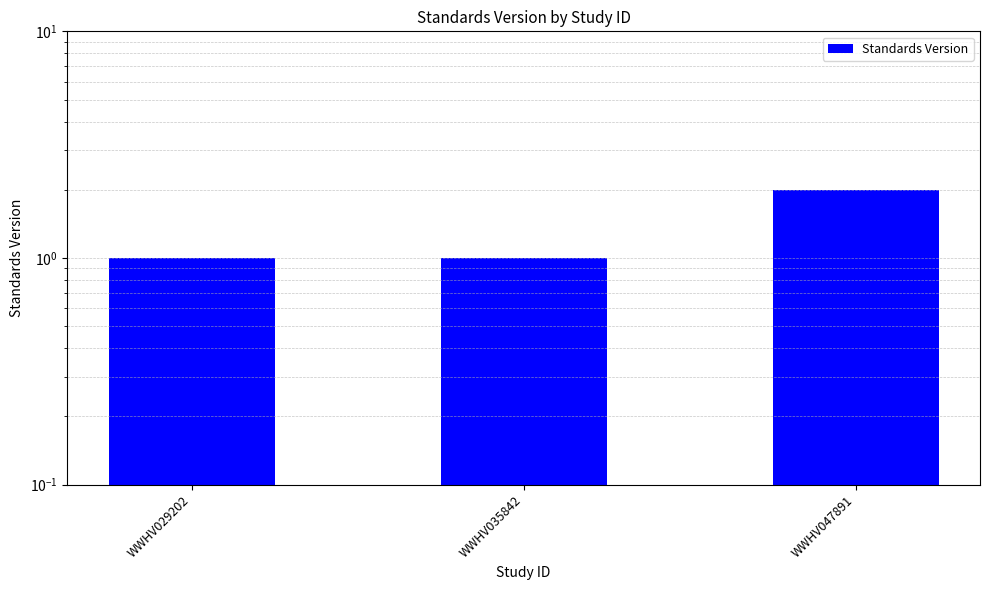

Rank the categories by value from lowest to highest.

WWHV029202, WWHV035842, WWHV047891